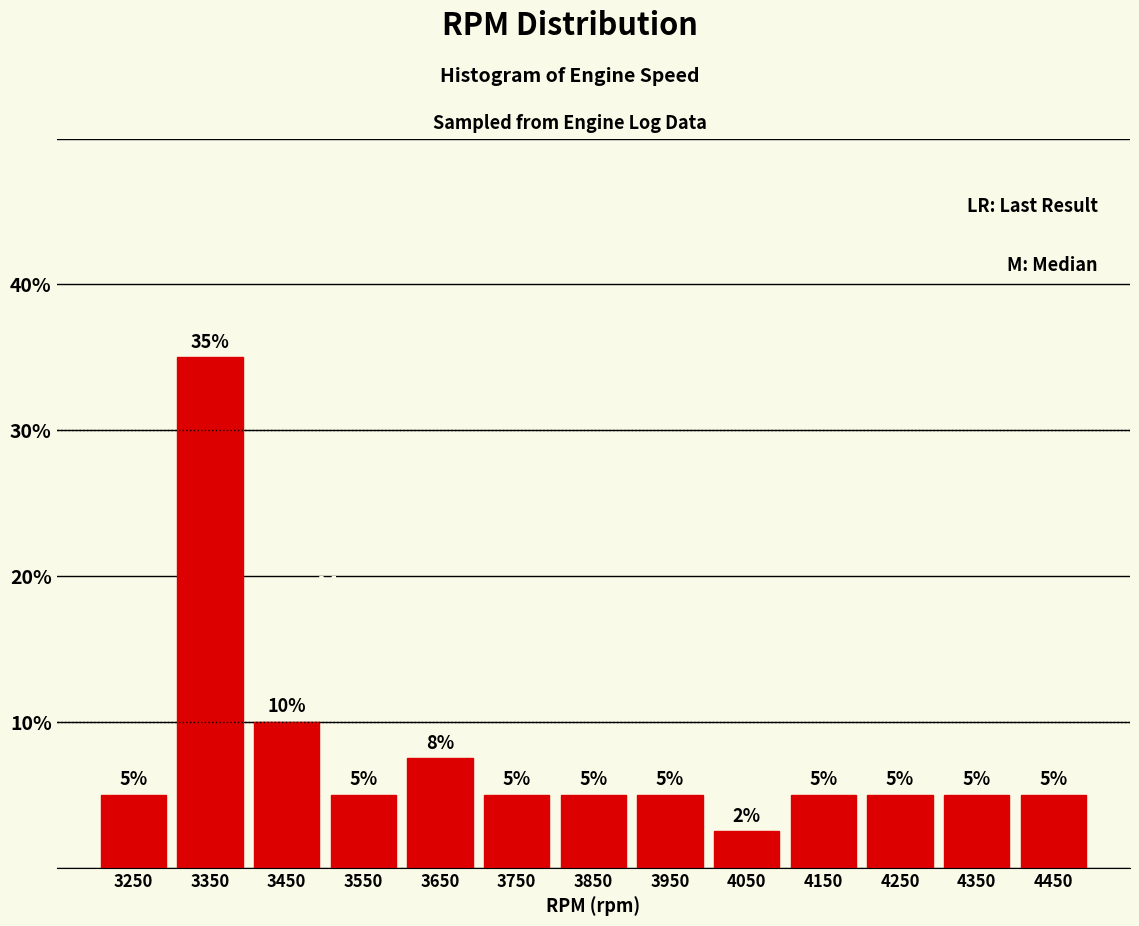

Over which range of the x-axis is the bar tallest?

3300 to 3400